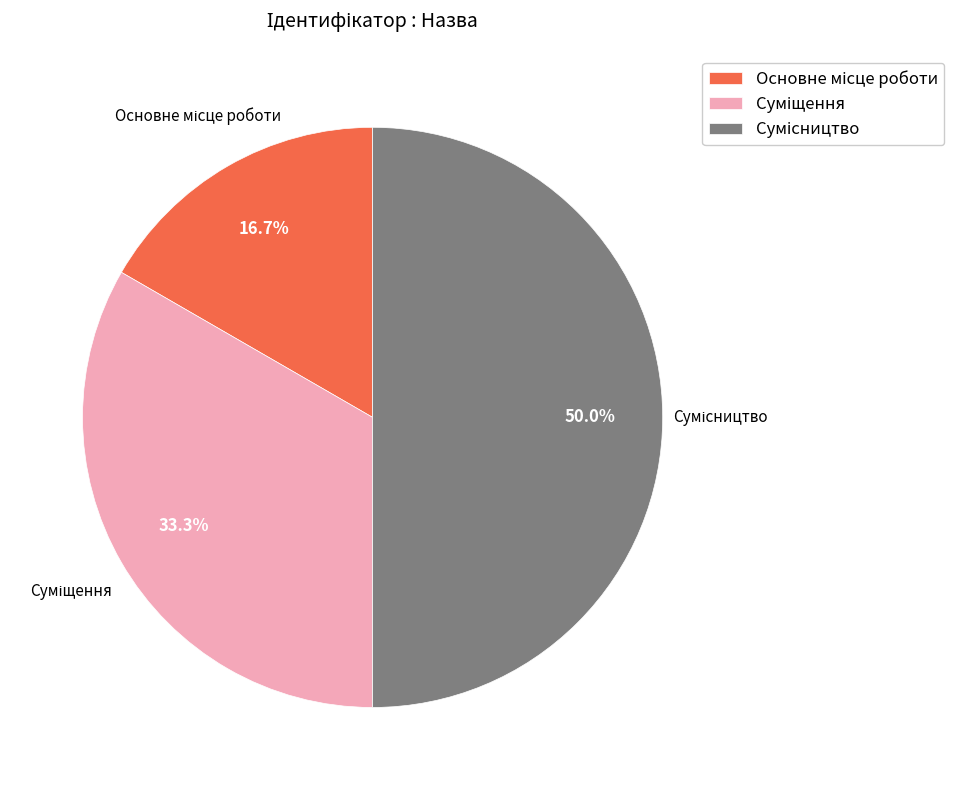

How many segments does this pie chart have?

3